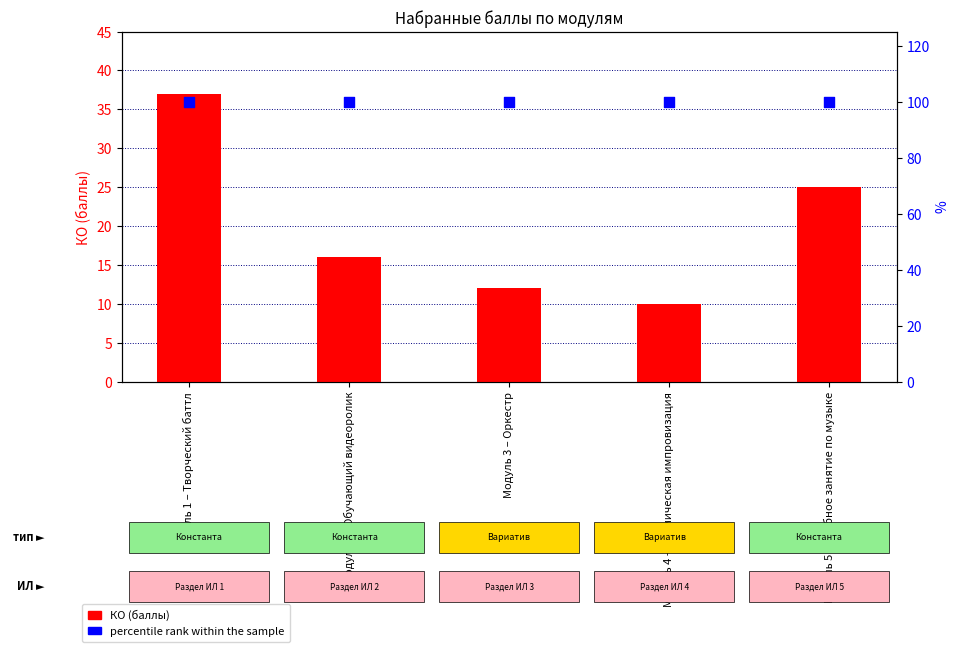

What are all the series names shown in the legend?

КО (баллы), percentile rank within the sample